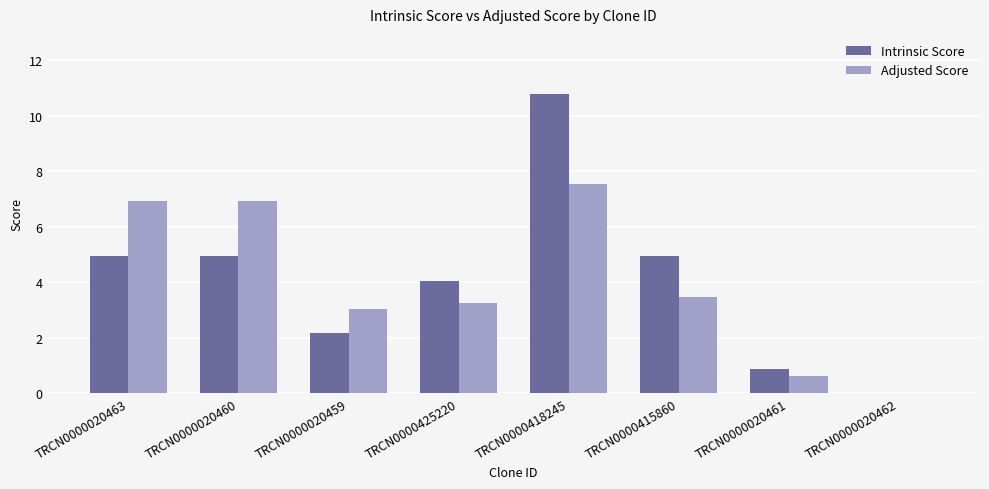

How many series are shown in this chart?

2